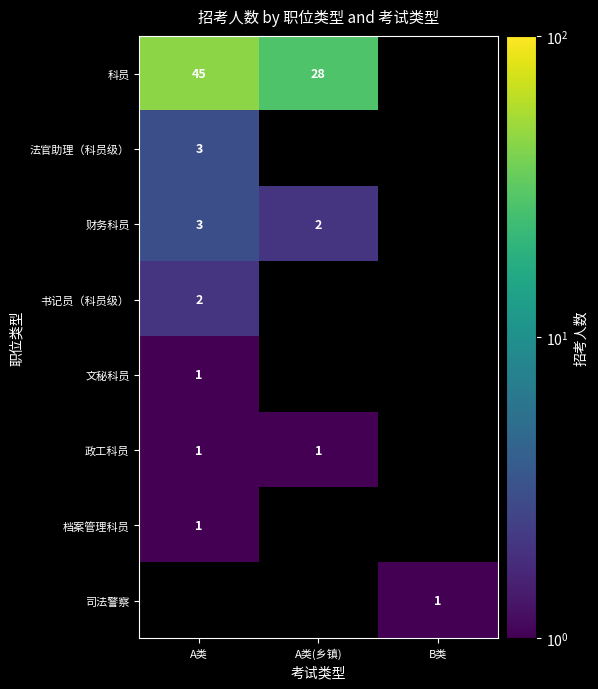

How many distinct data groups are displayed?

8